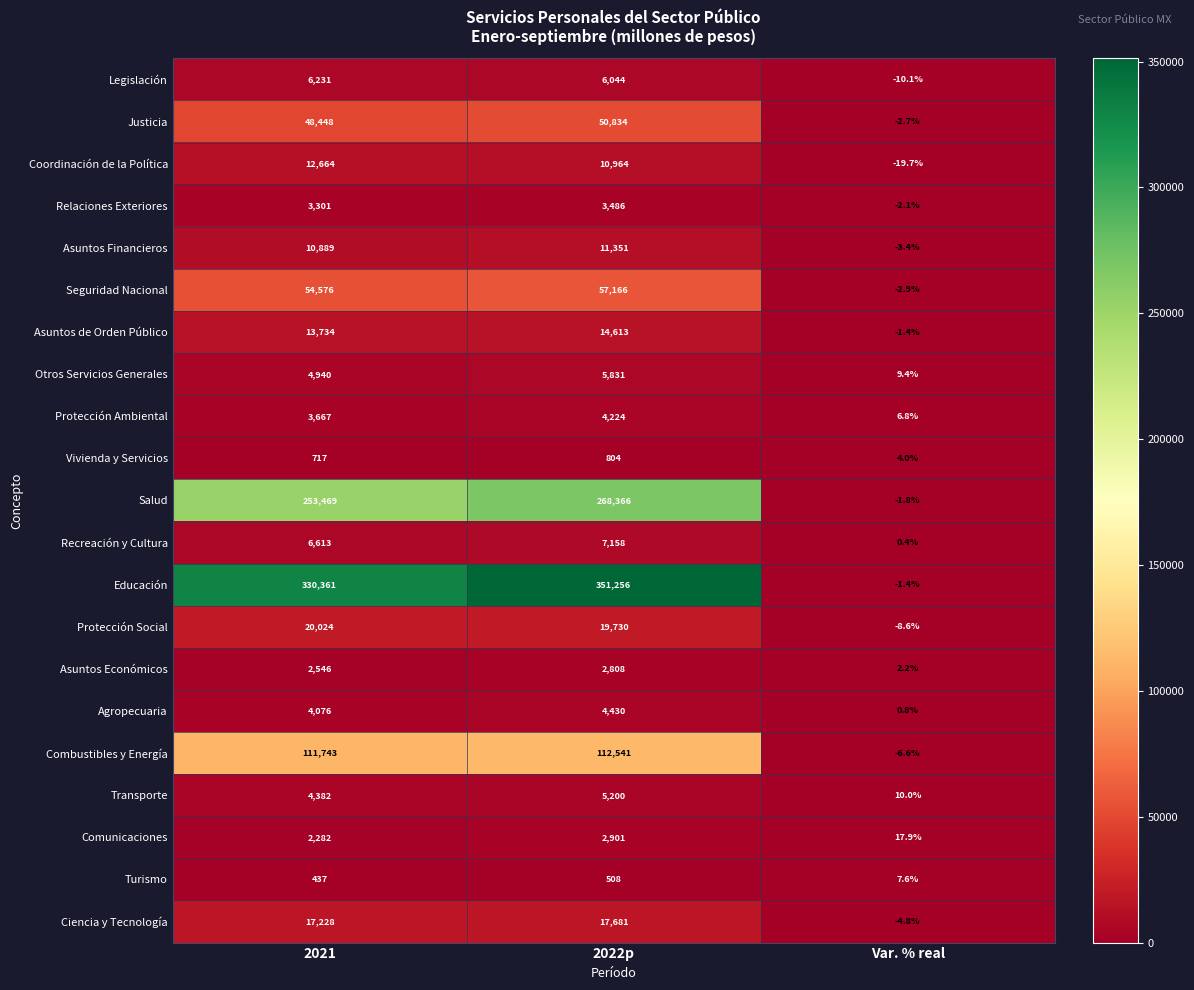

The value of Salud at 2022p is 457388.8. True or false?

False